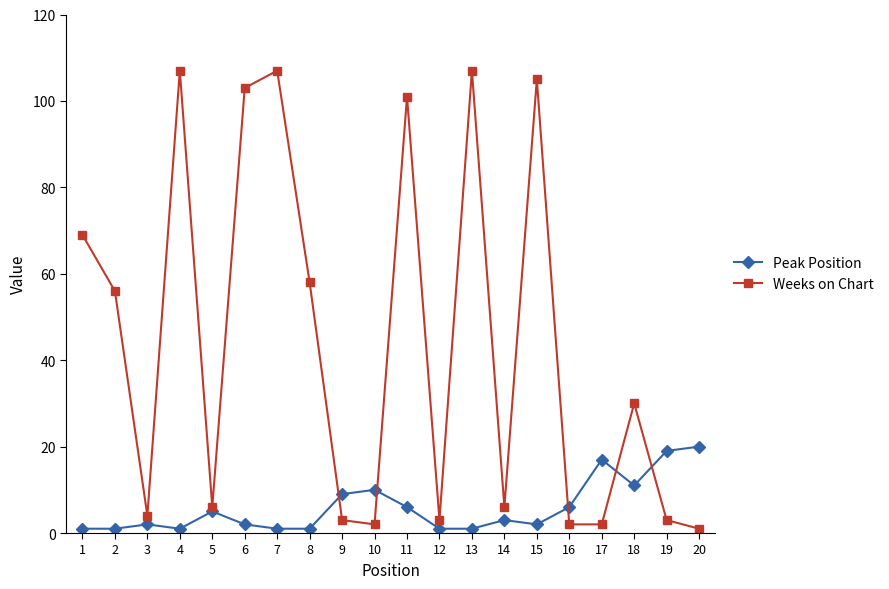

Rank the series by their maximum value, from lowest to highest.

Peak Position, Weeks on Chart